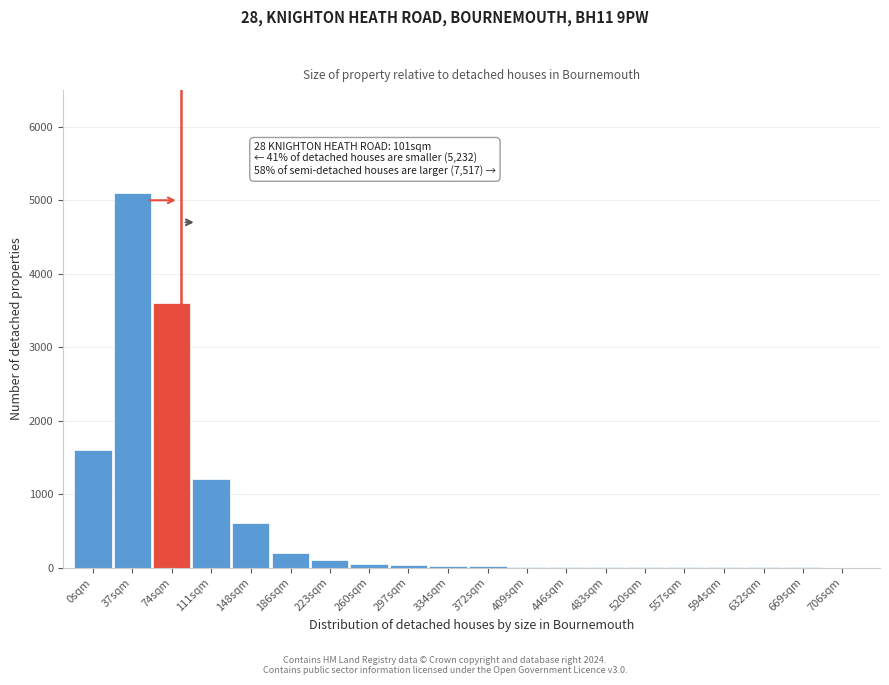

At which category does the chart reach its peak across all series?

37sqm